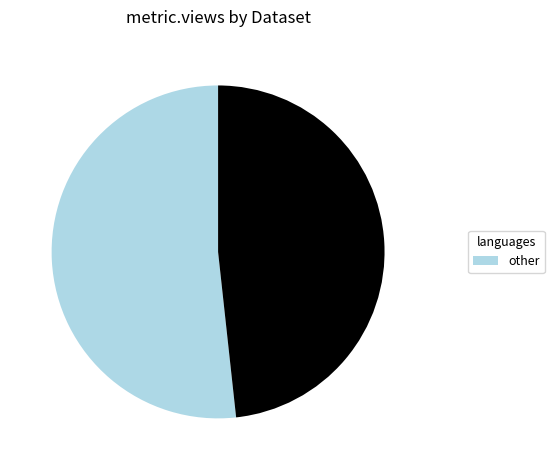

Is there a majority slice in this chart?

Yes